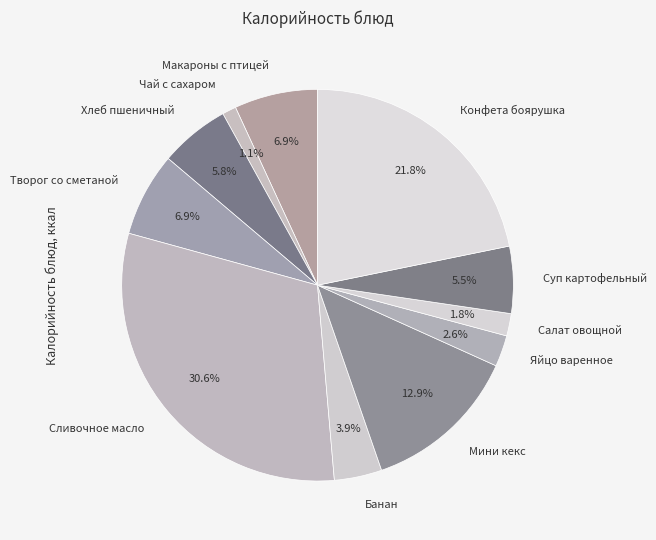

Is Суп картофельный the majority of the pie?

No